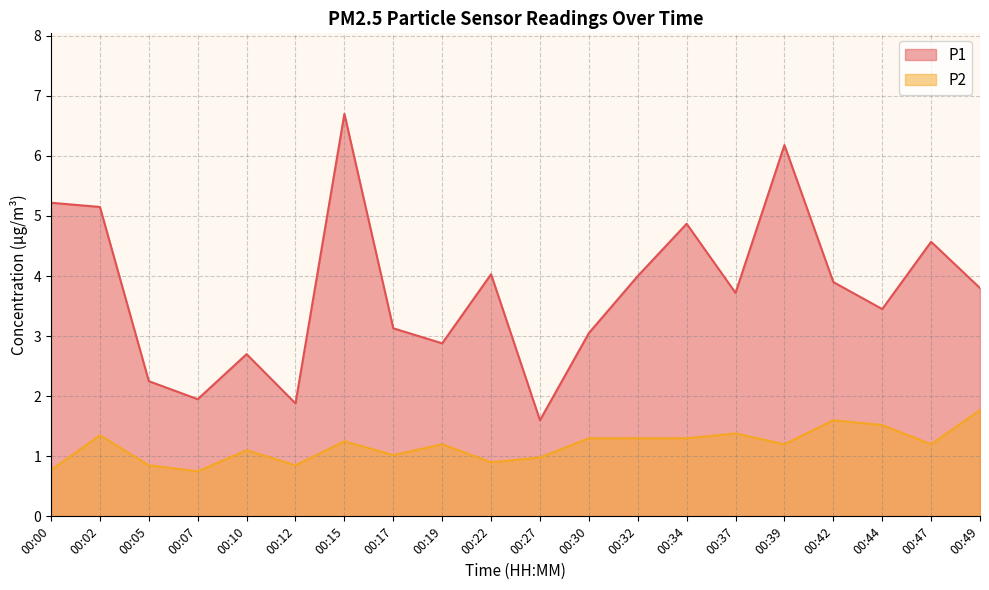

True or false: P2 has a value of 1.1 at 00:10.

True